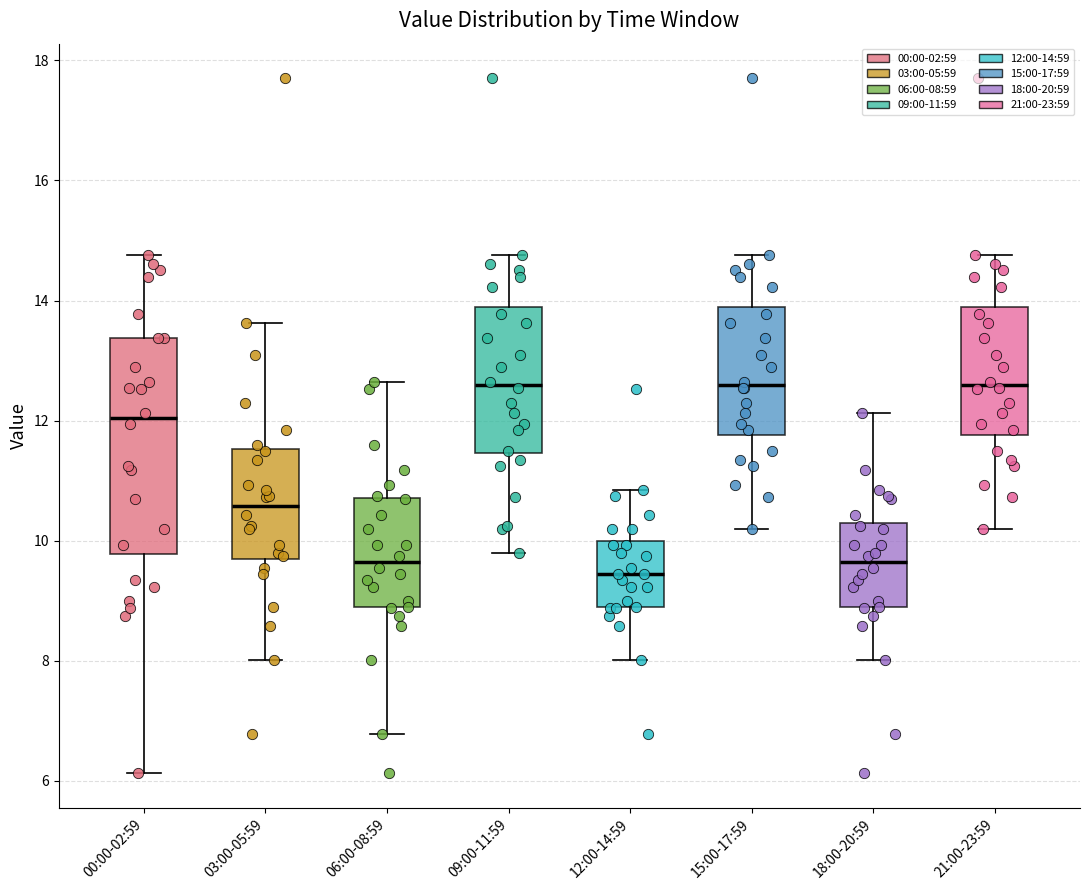

Comparing the boxes themselves (not the whiskers), which one is the tallest?

00:00-02:59